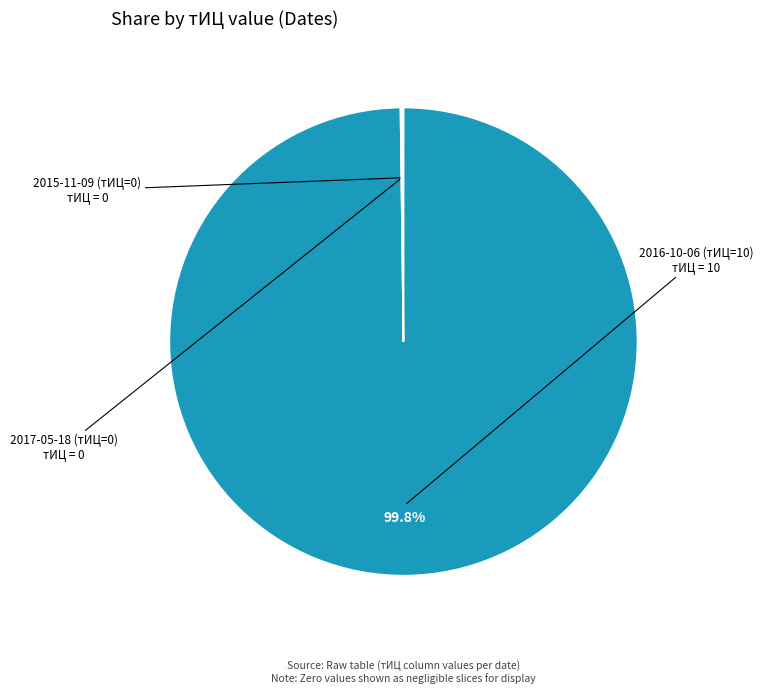

Is there any slice that represents more than half of the pie?

Yes